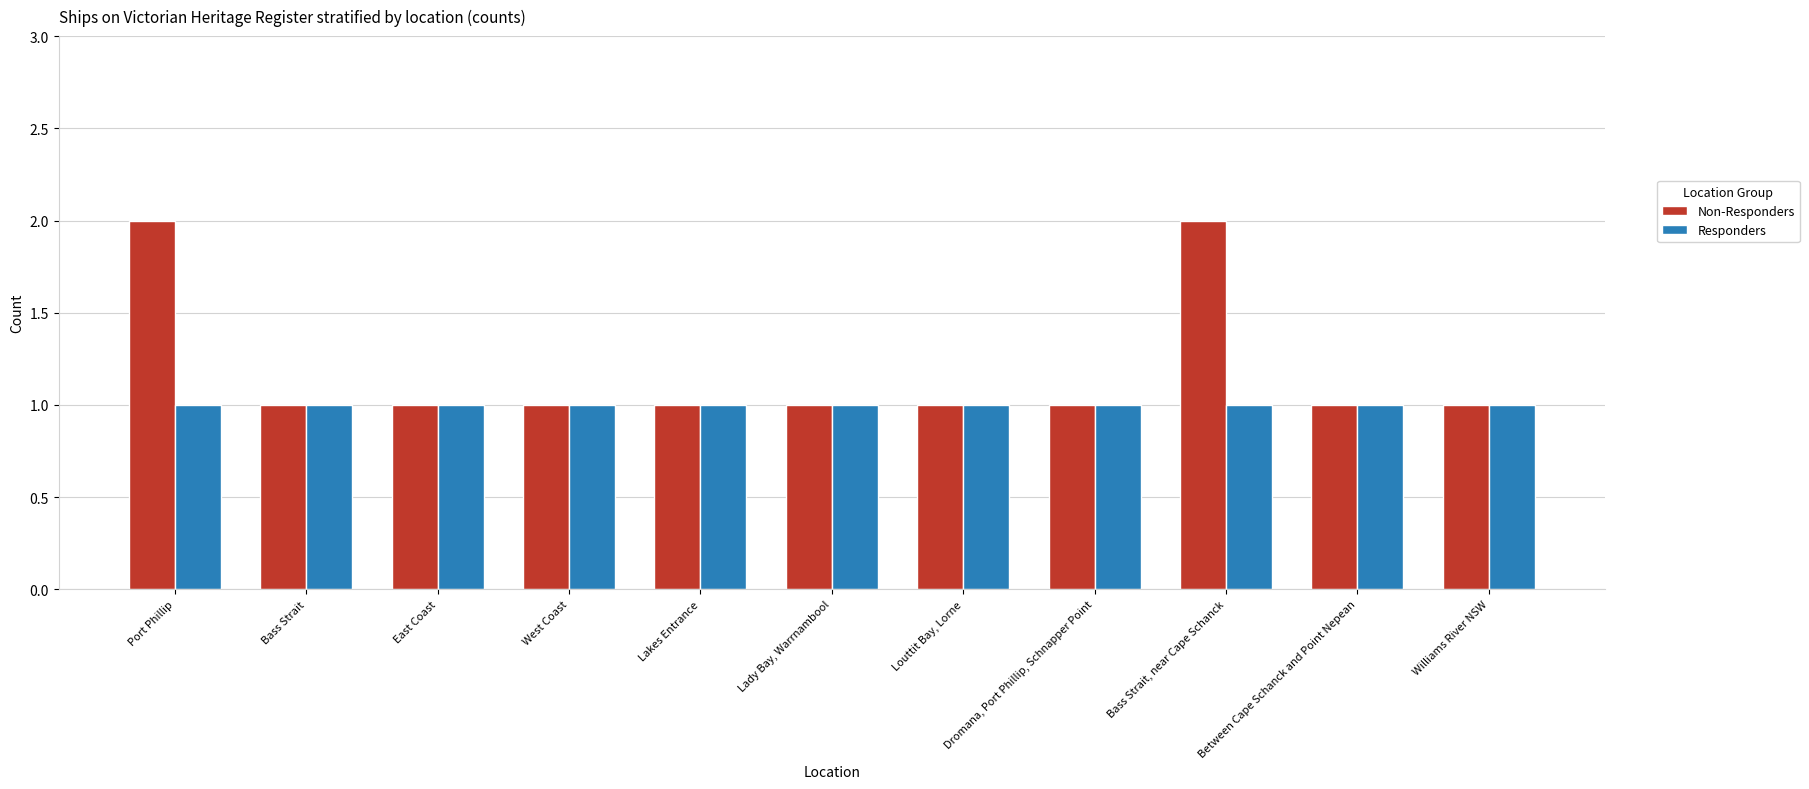

What is the spread (max minus min) of values at Bass Strait, near Cape Schanck?

1